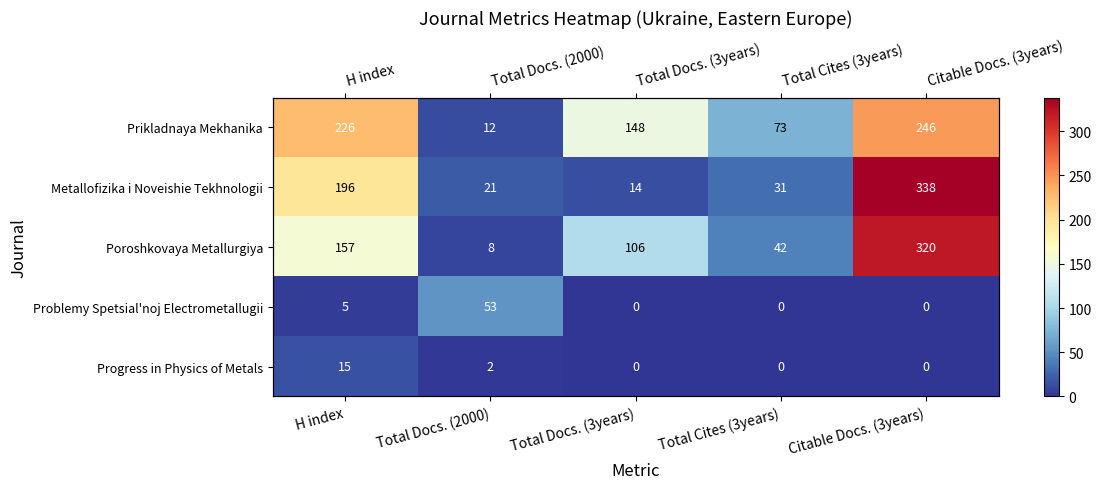

Which category has the highest value in the Prikladnaya Mekhanika series?

Citable Docs. (3years)